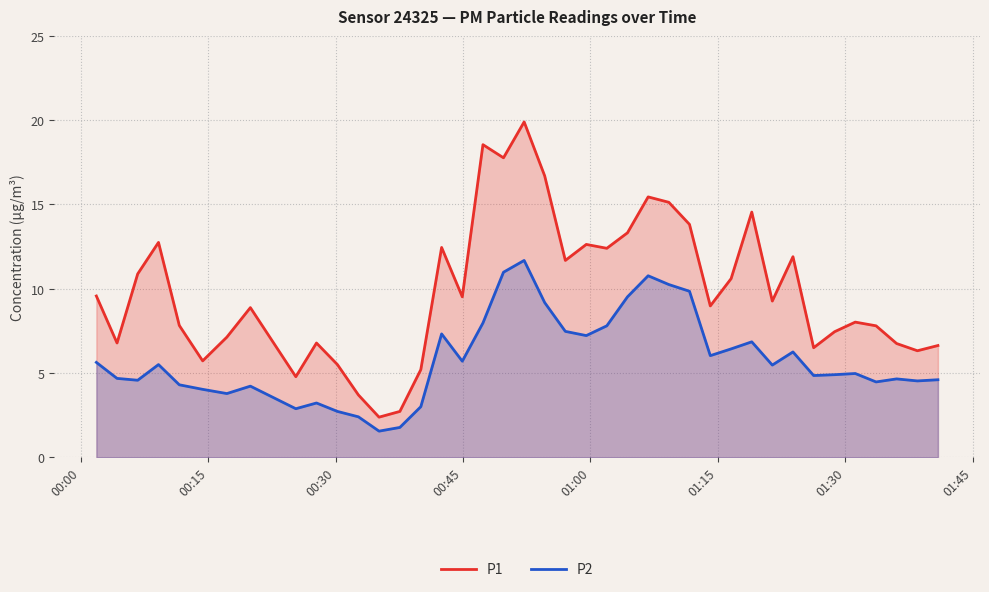

In P1, how many points are higher than both neighbors (excluding endpoints)?

11